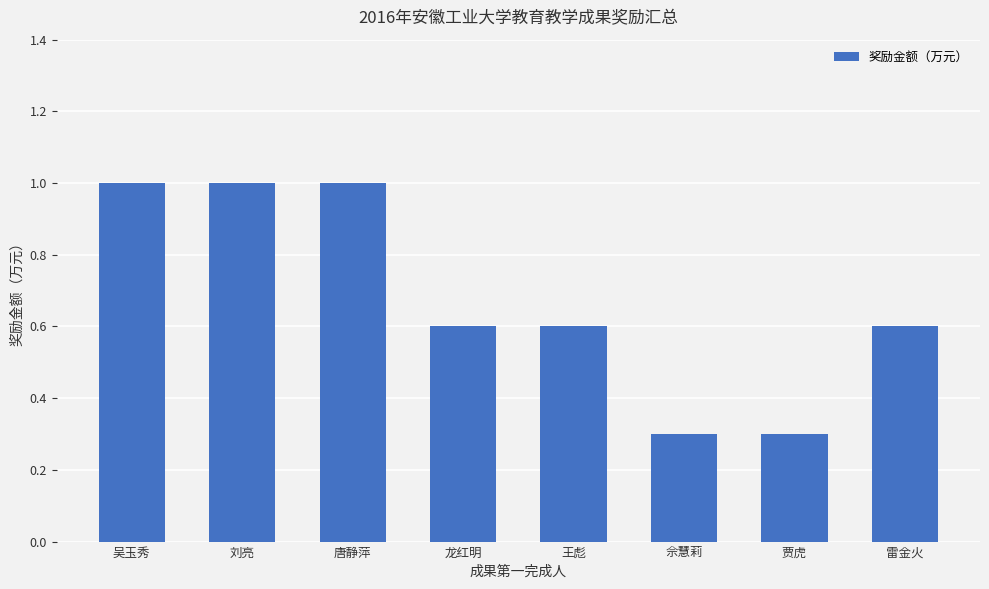

What is the value of the 7th bar from the left?

0.3